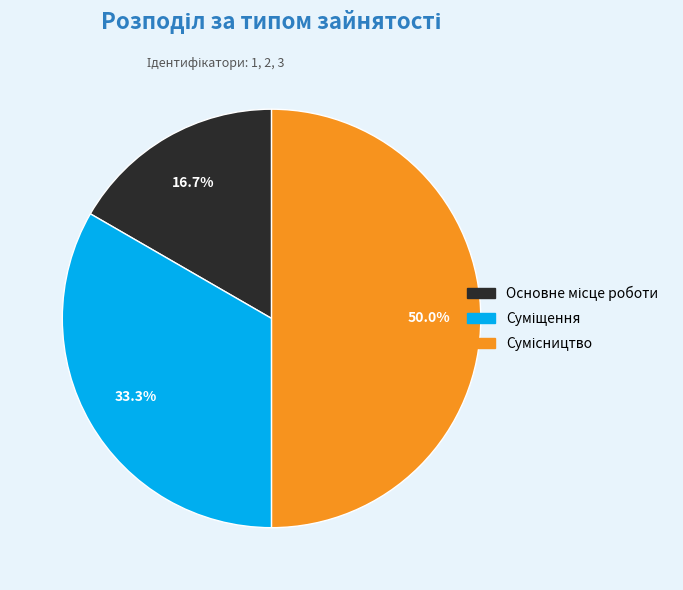

How many slices are in this pie chart?

3